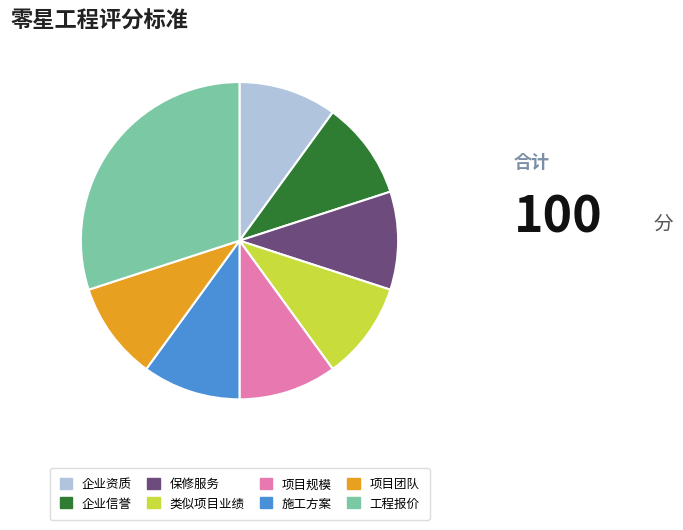

Is there any slice that represents more than half of the pie?

No